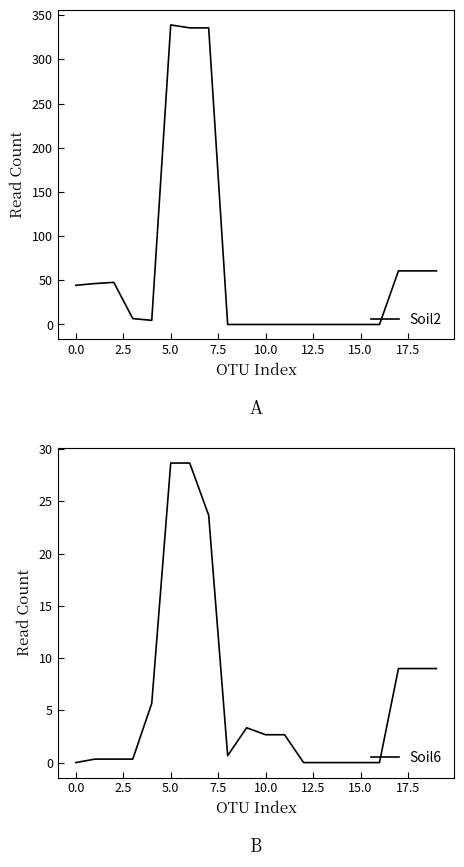

Which series has the widest spread of values?

Soil2